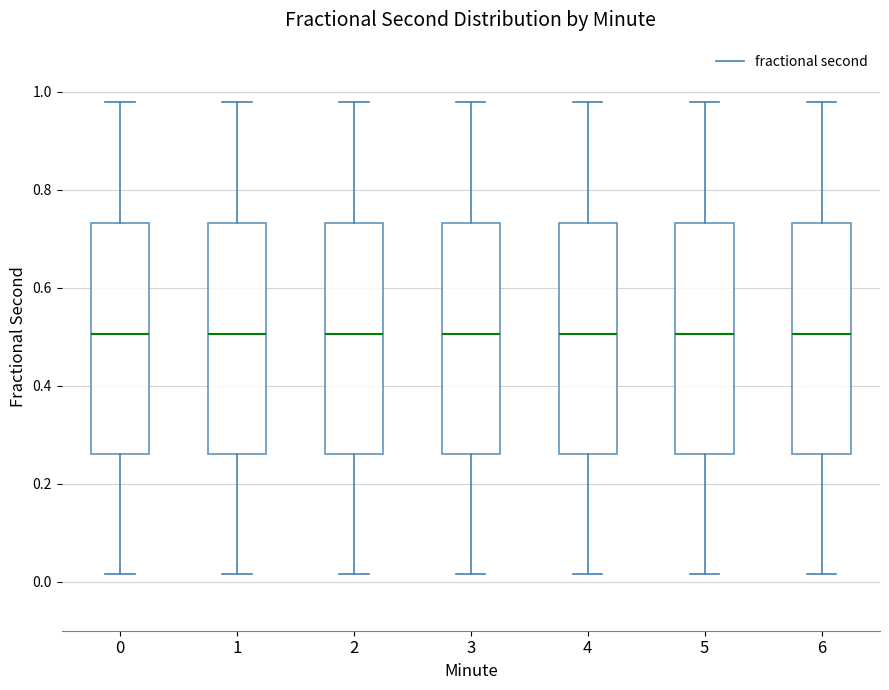

Reading left to right, read every box against the y-axis: the position of its median line, the range the box covers, and the ends of its whiskers. The values are not printed on the chart, so give them approximately, as read against the axis.

0: median 0.50, box 0.26 to 0.74, whiskers 0.02 to 0.98
1: median 0.50, box 0.26 to 0.74, whiskers 0.02 to 0.98
2: median 0.50, box 0.26 to 0.74, whiskers 0.02 to 0.98
3: median 0.50, box 0.26 to 0.74, whiskers 0.02 to 0.98
4: median 0.50, box 0.26 to 0.74, whiskers 0.02 to 0.98
5: median 0.50, box 0.26 to 0.74, whiskers 0.02 to 0.98
6: median 0.50, box 0.26 to 0.74, whiskers 0.02 to 0.98